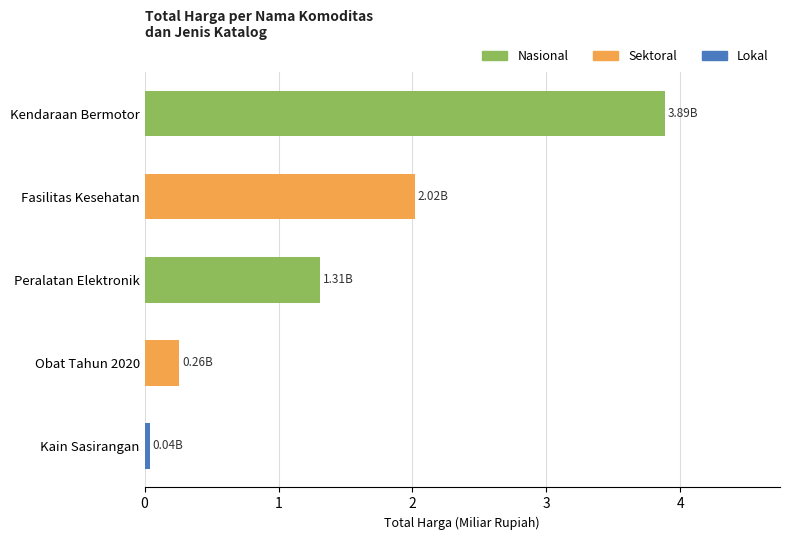

How many positive values does the Nasional series have?

2